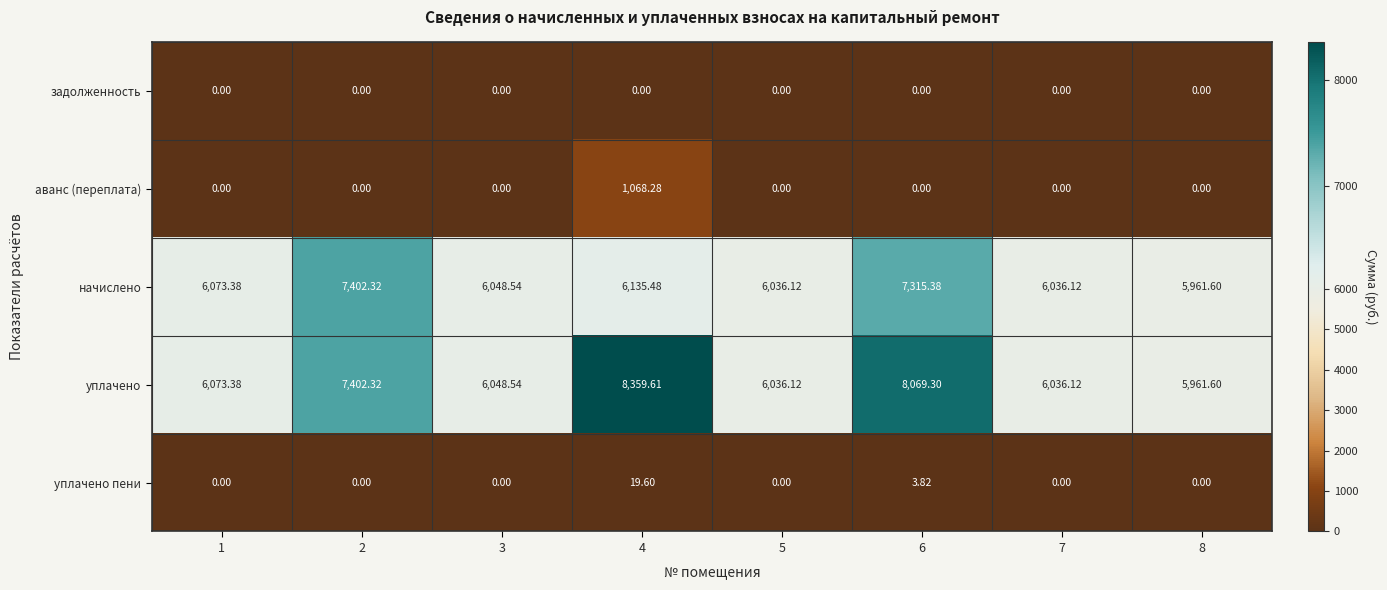

Which series has the widest spread of values?

уплачено